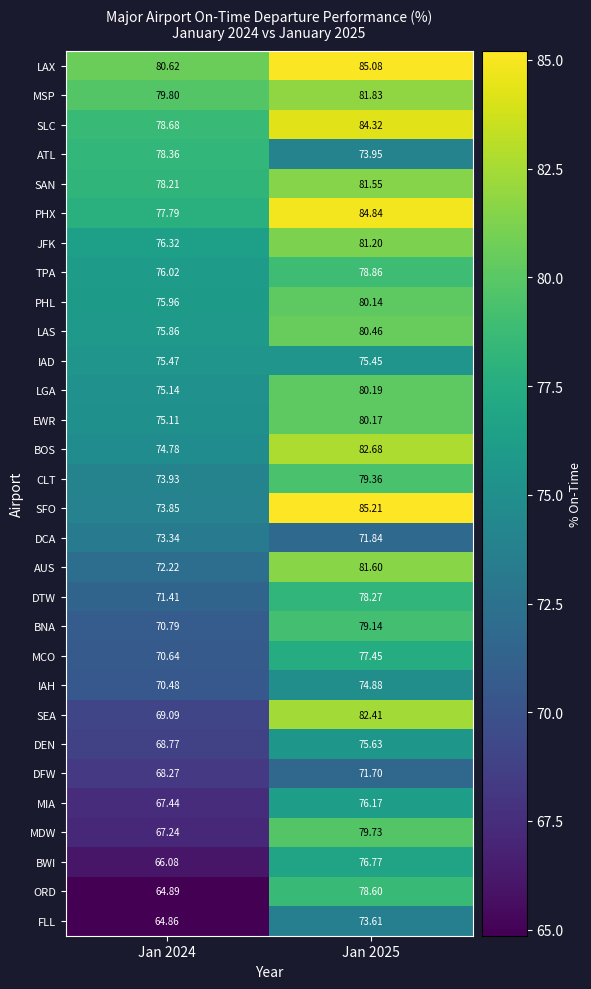

At Jan 2024, list the series in order from largest to smallest.

LAX, MSP, SLC, ATL, SAN, PHX, JFK, TPA, PHL, LAS, IAD, LGA, EWR, BOS, CLT, SFO, DCA, AUS, DTW, BNA, MCO, IAH, SEA, DEN, DFW, MIA, MDW, BWI, ORD, FLL